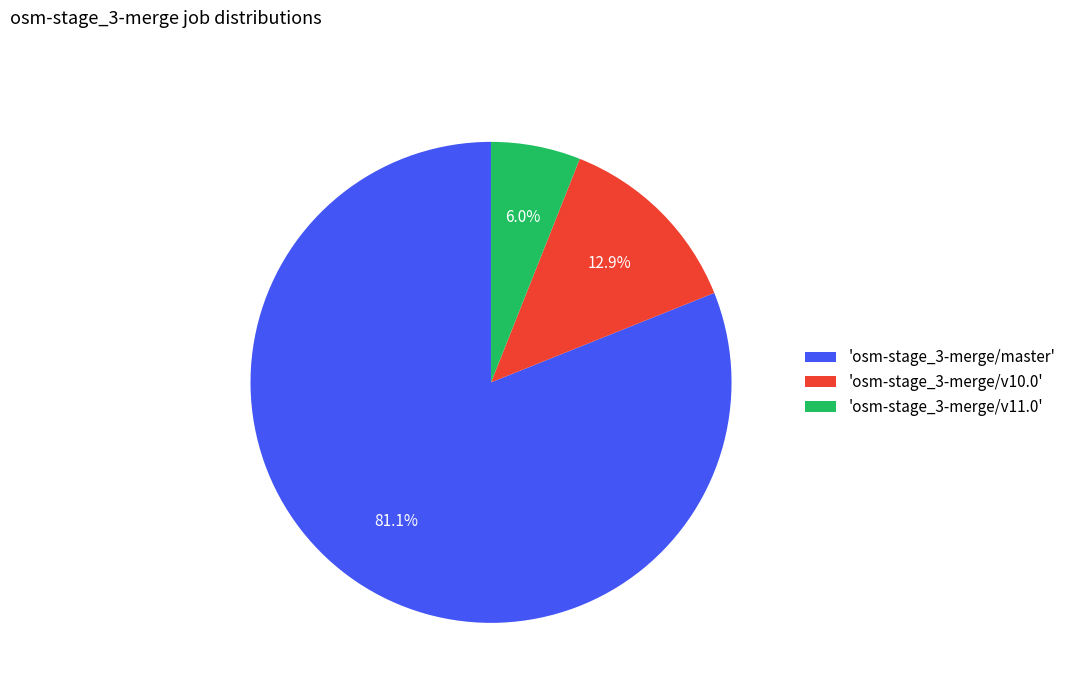

Which category has the smallest portion of the pie?

'osm-stage_3-merge/v11.0'